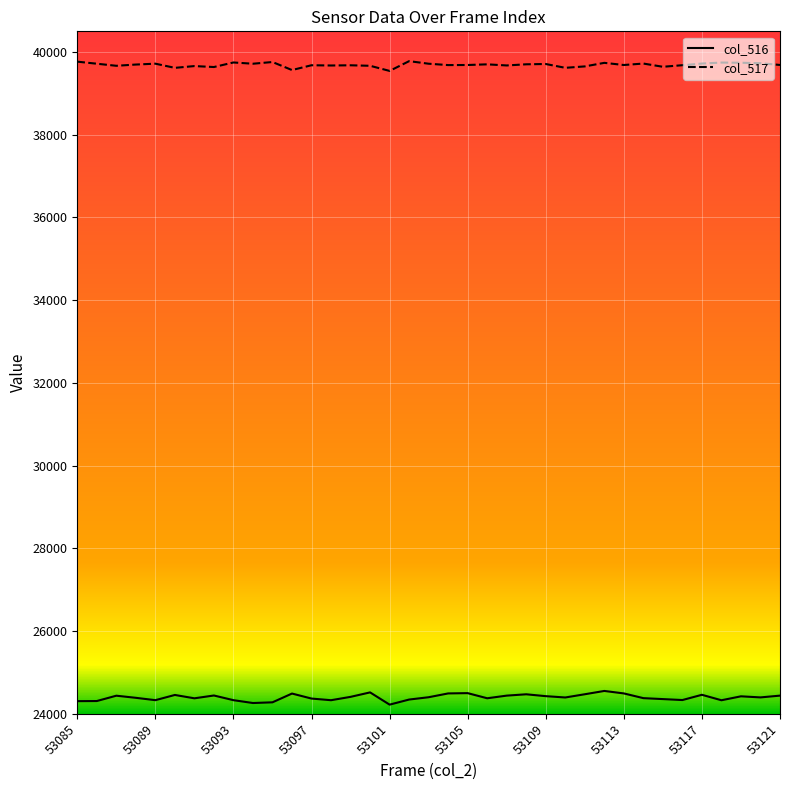

What is the highest value of the col_516 series?

24552